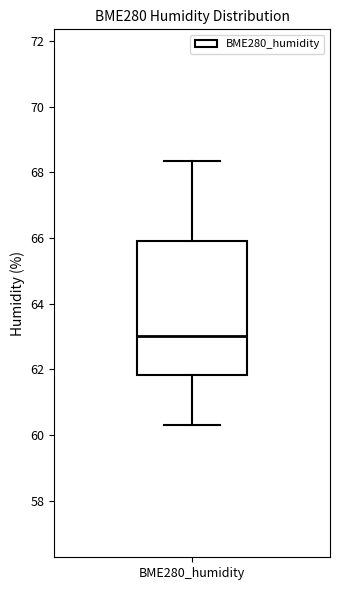

Where does the lower whisker of the box for BME280_humidity end on the y-axis? The values are not printed on the chart, so give them approximately, as read against the axis.

60.4